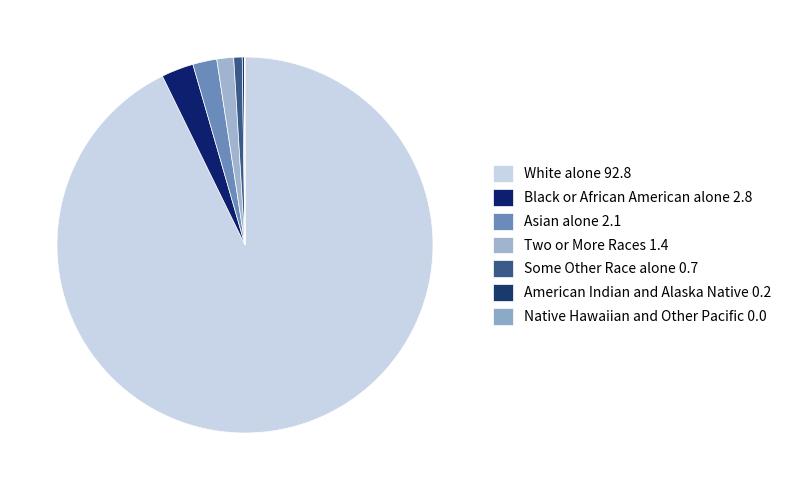

Rank the categories by value from highest to lowest.

White alone, Black or African American alone, Asian alone, Two or More Races, Some Other Race alone, American Indian and Alaska Native, Native Hawaiian and Other Pacific